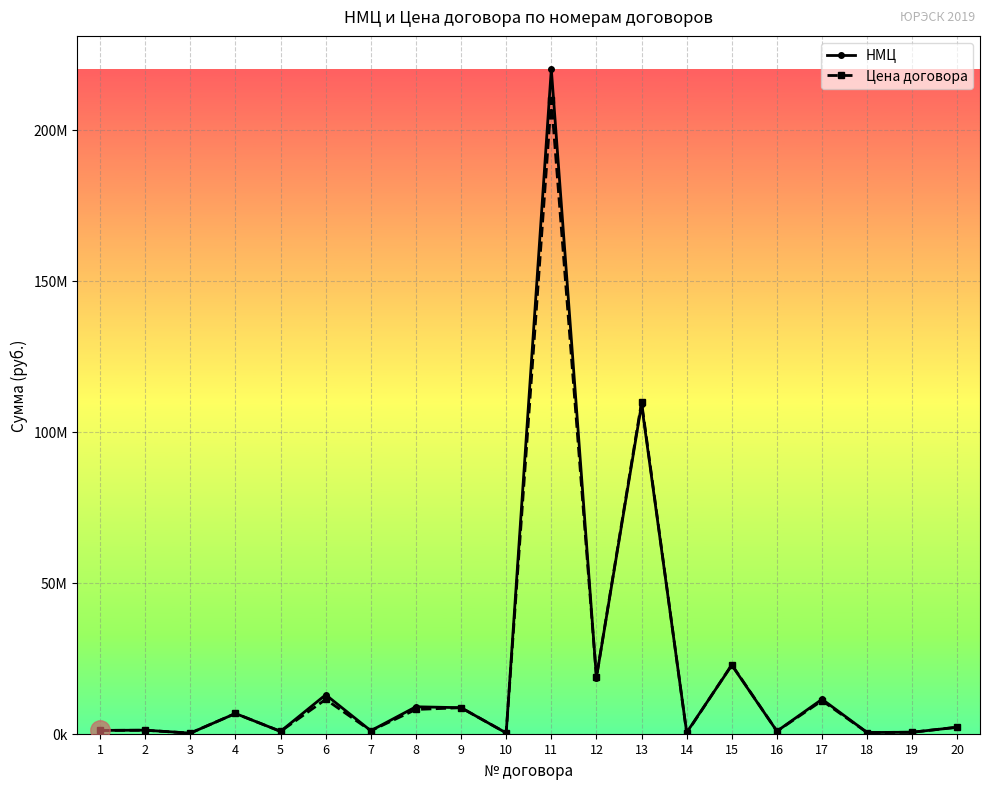

Which series has the widest spread of values?

НМЦ